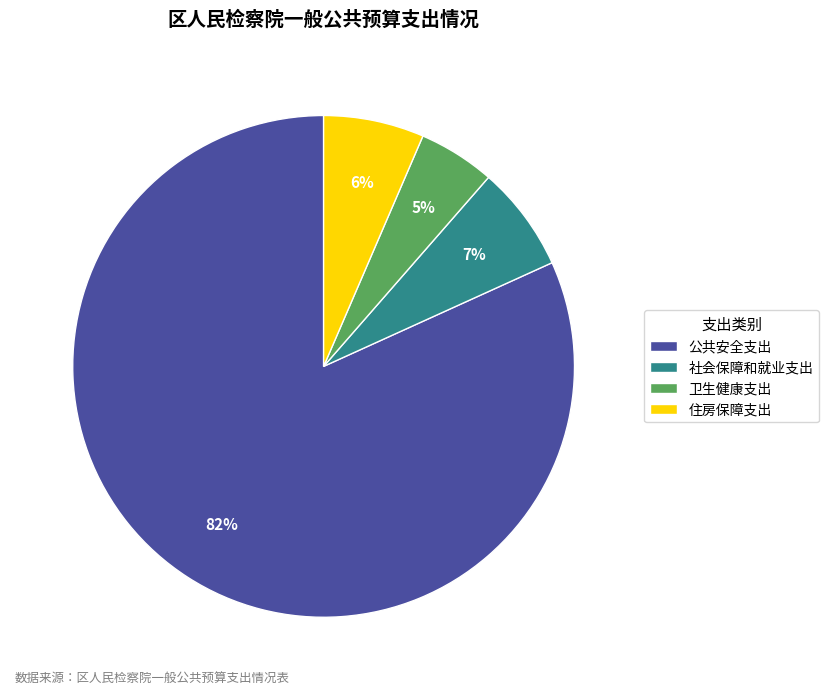

To the nearest percent, what is the average slice percentage?

25%